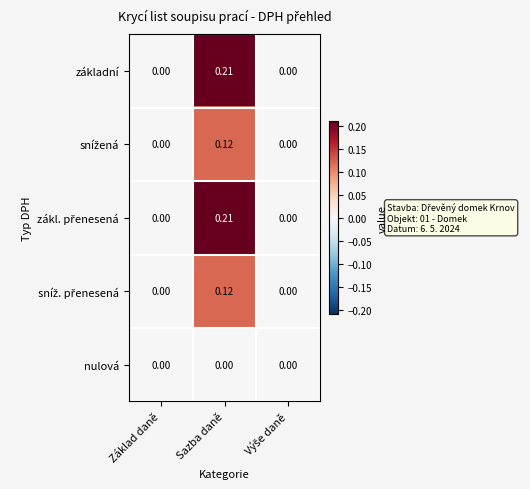

How many values in základní are above zero?

1